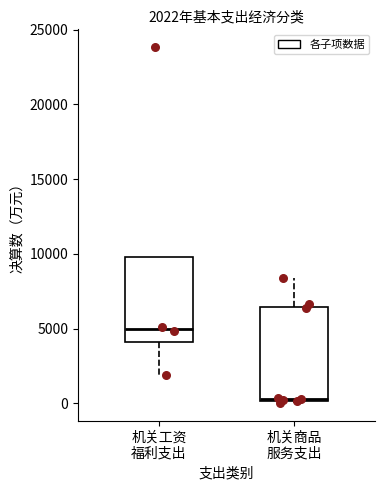

Which box's median line is the lowest?

机关商品 服务支出